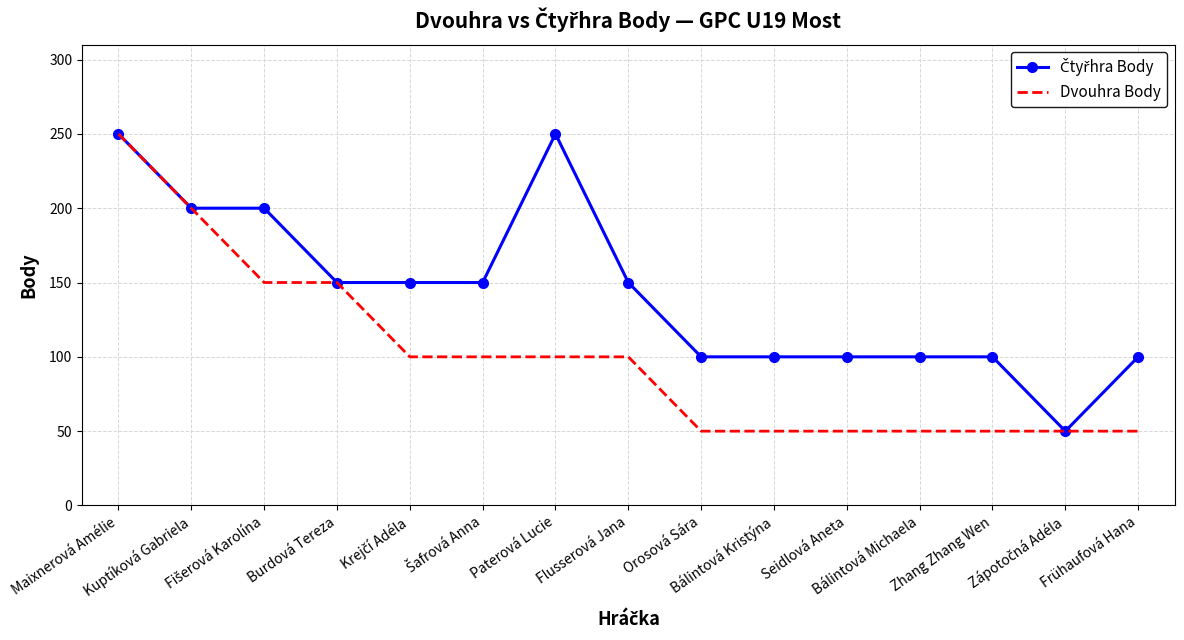

What is the spread (max minus min) of values at Bálintová Michaela?

50